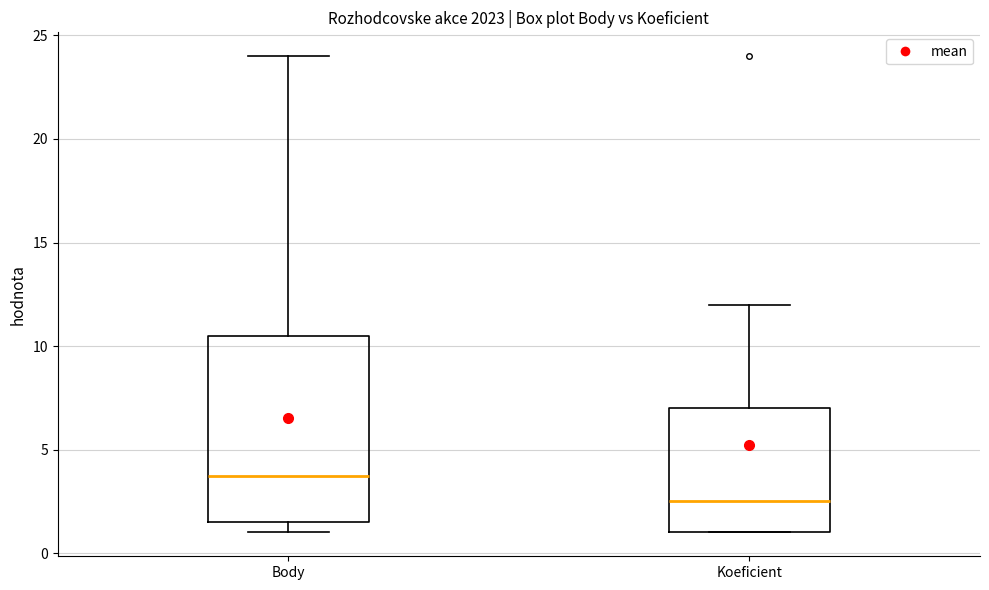

Which box is the tallest, from its lower edge to its upper edge?

Body